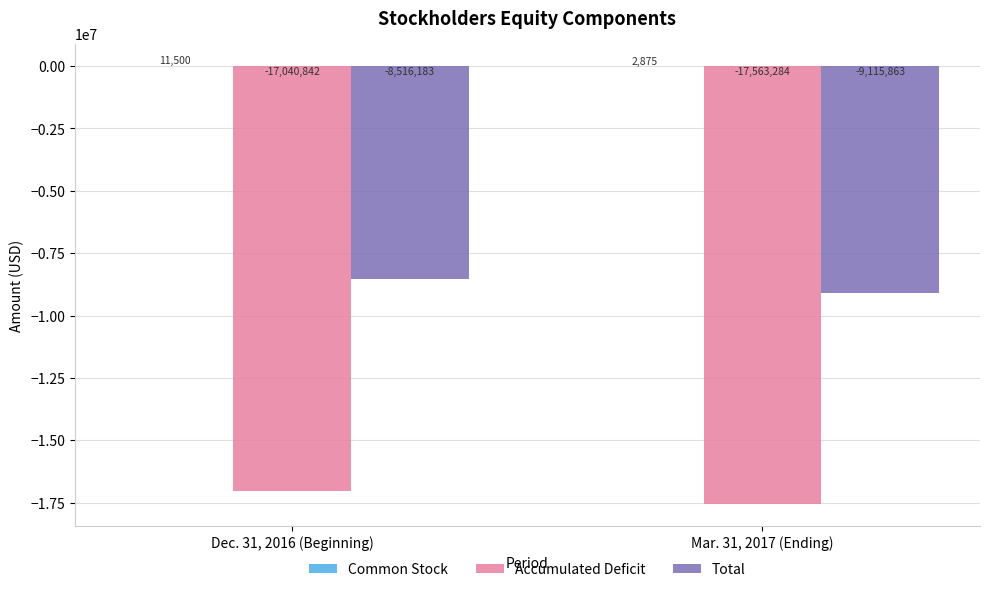

Is the value of Total at Mar. 31, 2017 (Ending) greater than the value of Accumulated Deficit at Mar. 31, 2017 (Ending)?

Yes